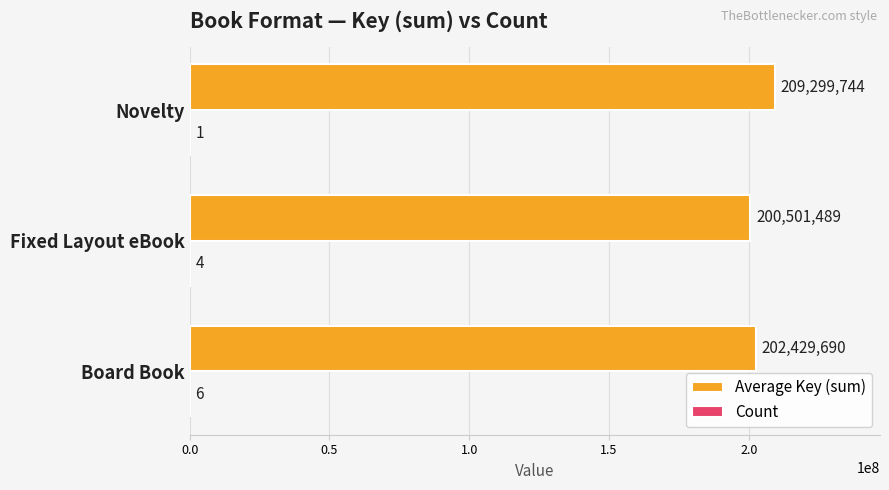

At which category is the sum across all series the highest?

Novelty